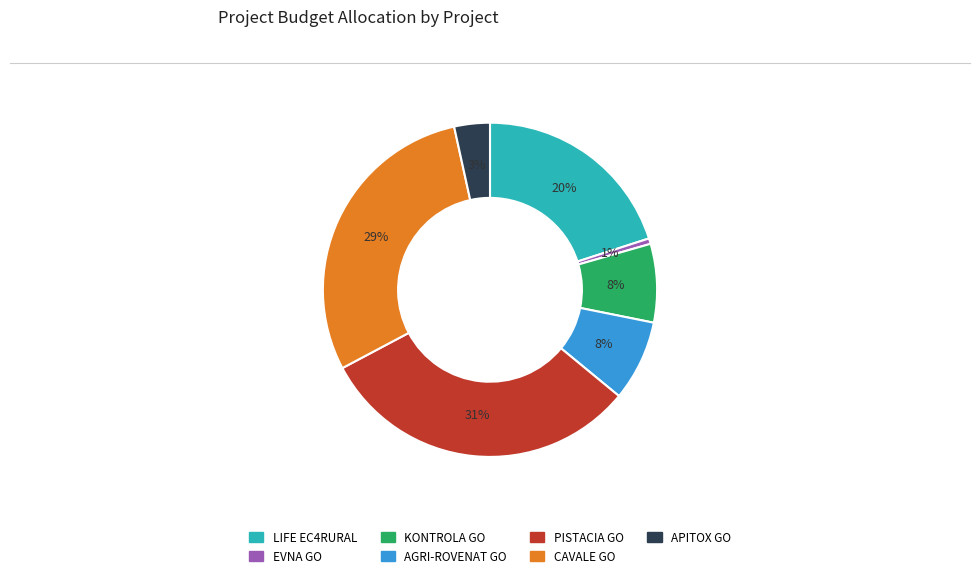

Which has a higher value, CAVALE GO or PISTACIA GO?

PISTACIA GO